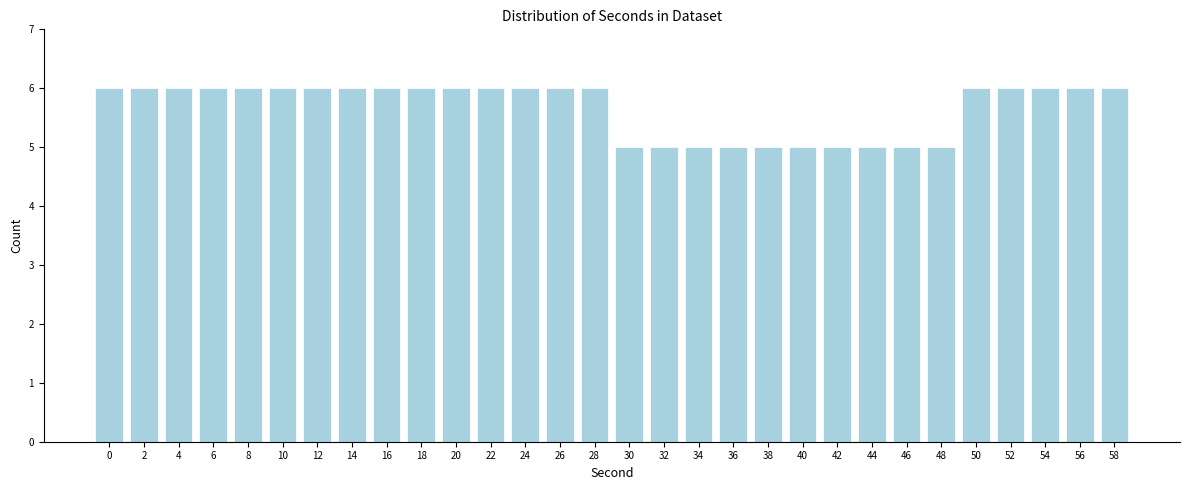

Reading left to right, transcribe all the data shown in this chart.

0=6	2=6	4=6	6=6	8=6	10=6	12=6	14=6	16=6	18=6	20=6	22=6	24=6	26=6	28=6	30=5	32=5	34=5	36=5	38=5	40=5	42=5	44=5	46=5	48=5	50=6	52=6	54=6	56=6	58=6